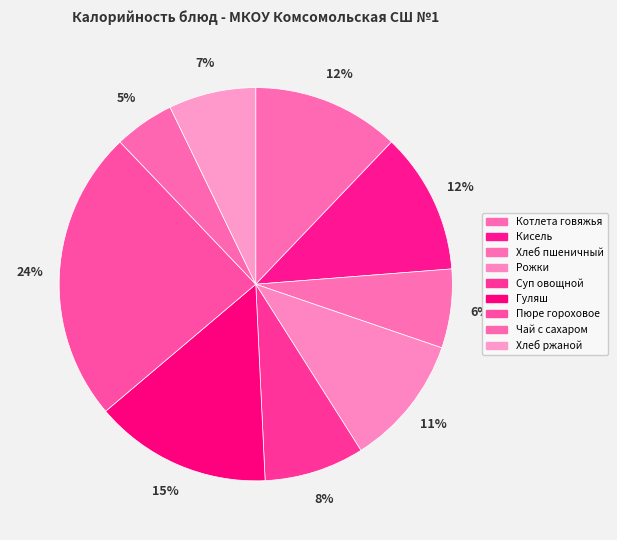

How many slices are in this pie chart?

9